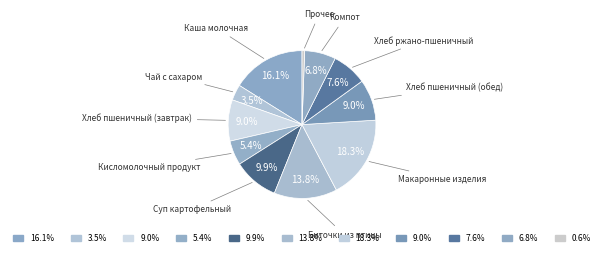

What percentage is the Хлеб пшеничный (обед) slice, to the nearest percent?

9%